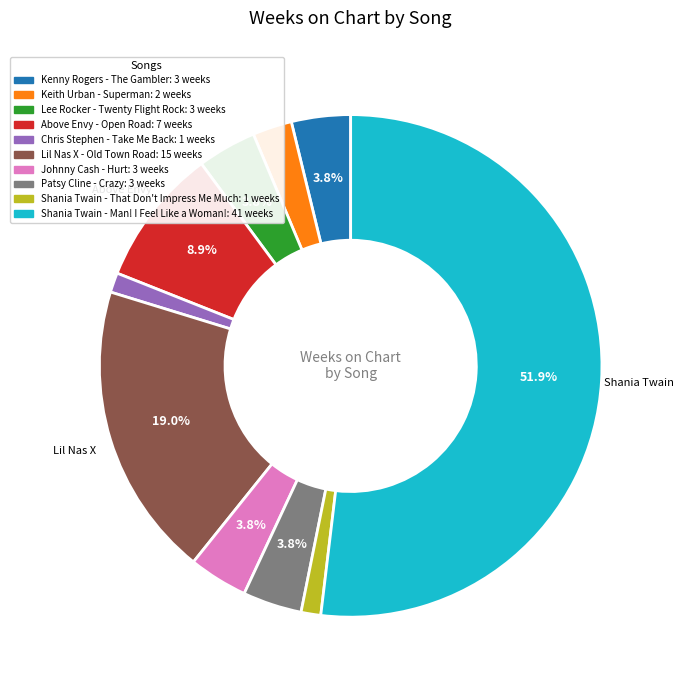

Which category accounts for the majority?

Shania Twain - Man! I Feel Like a Woman!